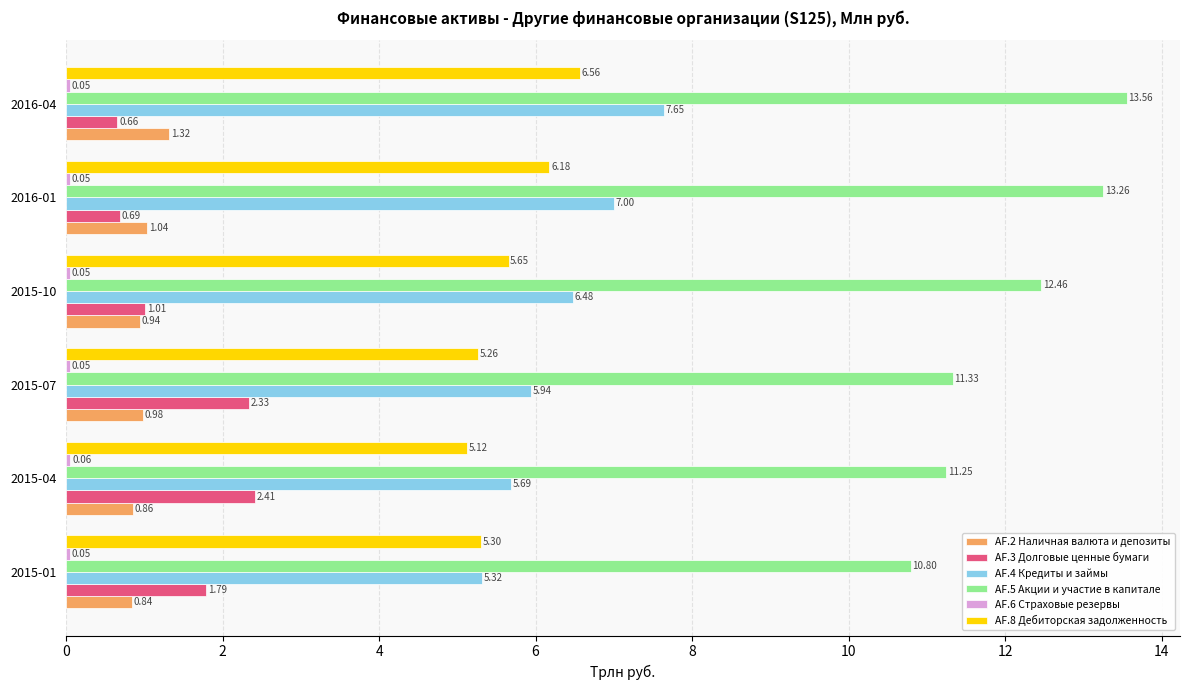

Which series has the widest spread of values?

AF.5 Акции и участие в капитале